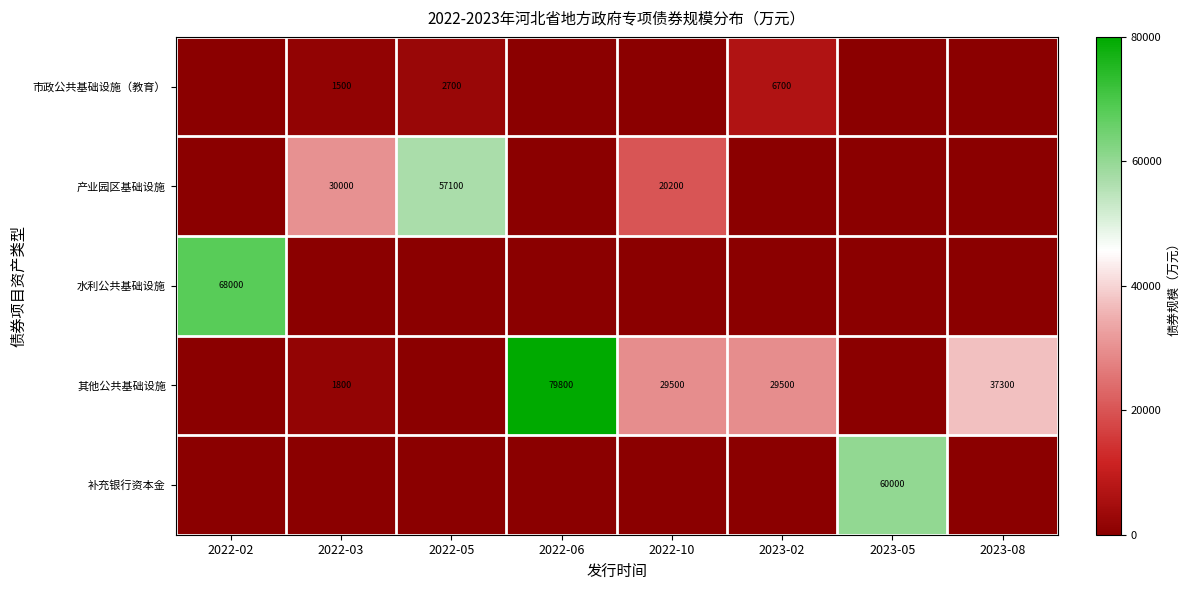

What is the difference between the highest and lowest values at 2022-02?

68000